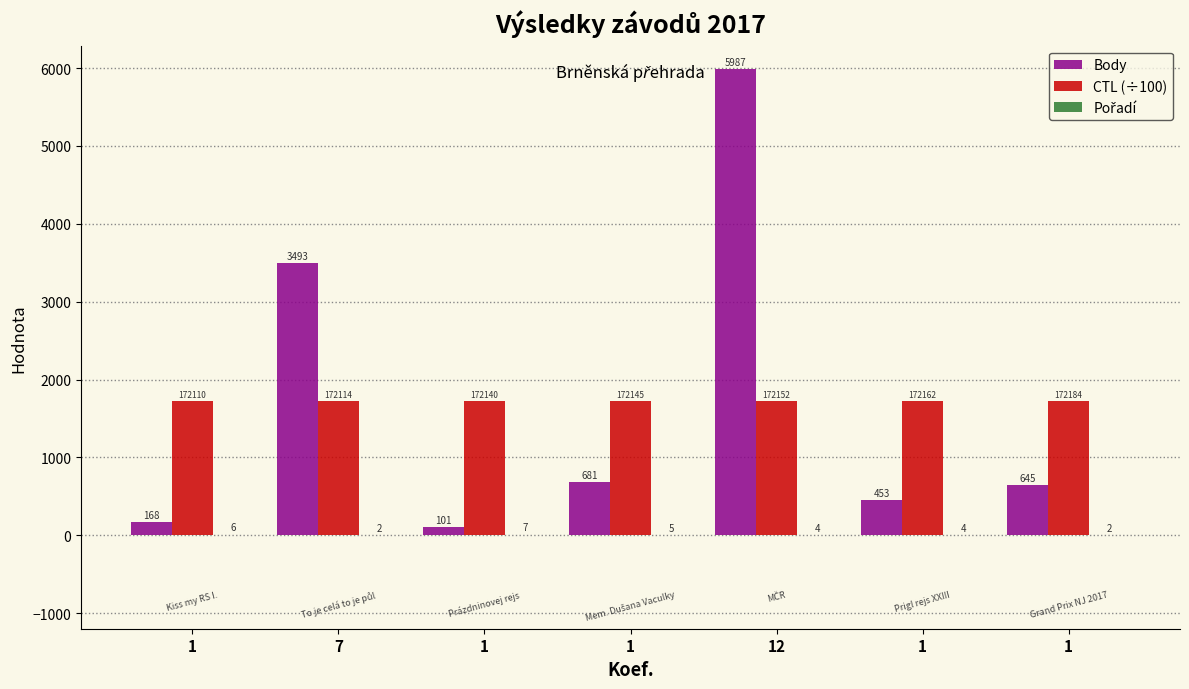

Where is CTL (÷100) nearest to the value 1721?

1